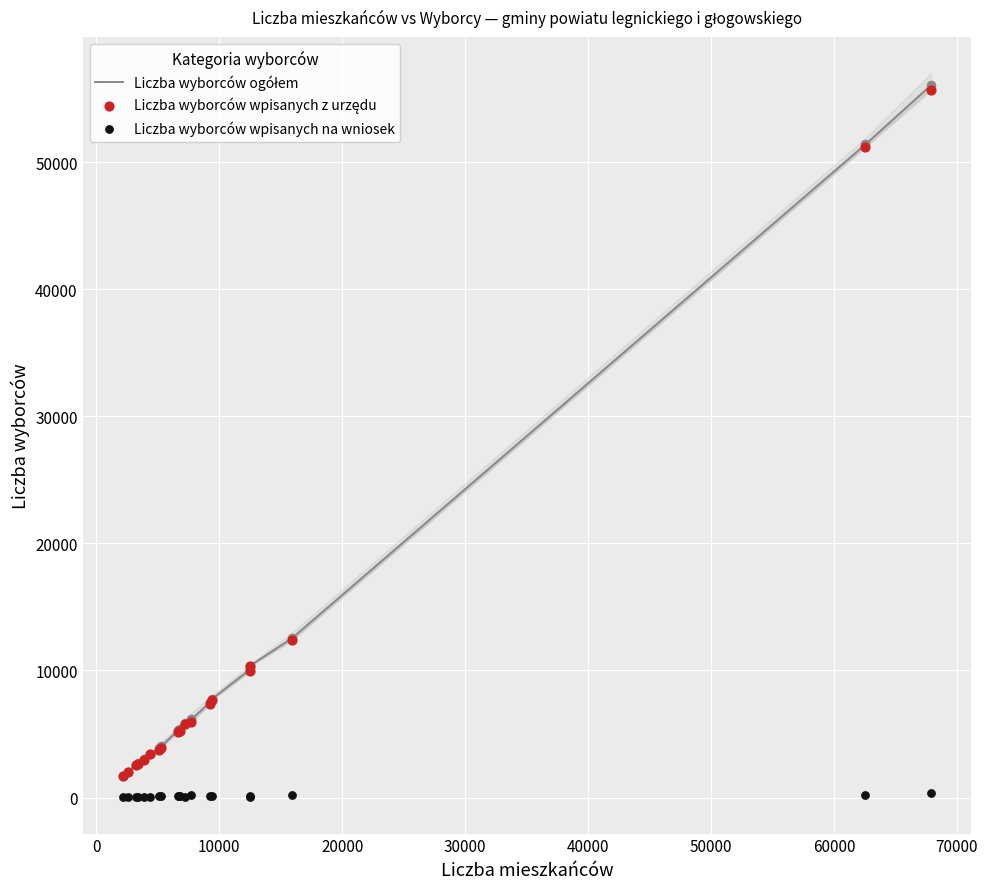

Which series has the largest total across all categories?

Liczba wyborców ogółem